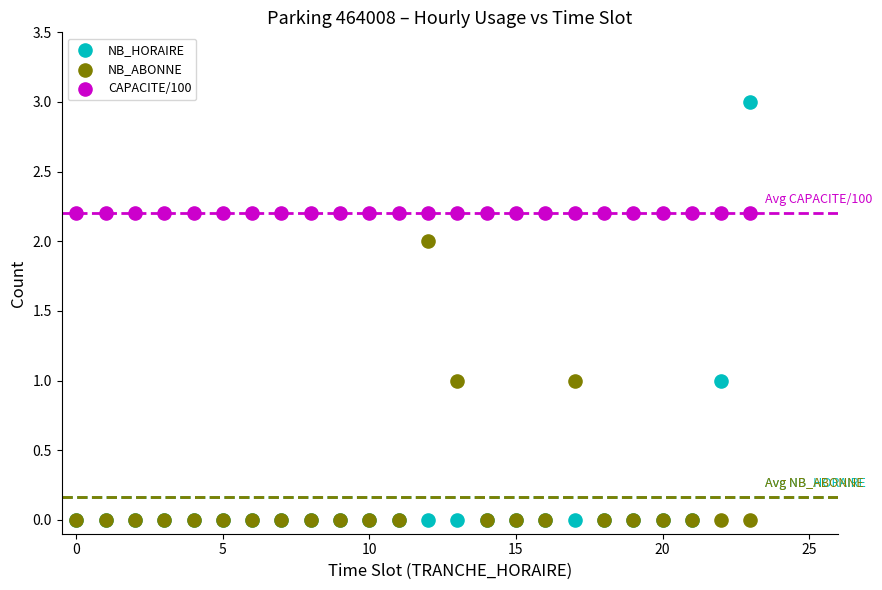

What are all the series names shown in the legend?

NB_HORAIRE, NB_ABONNE, CAPACITE/100